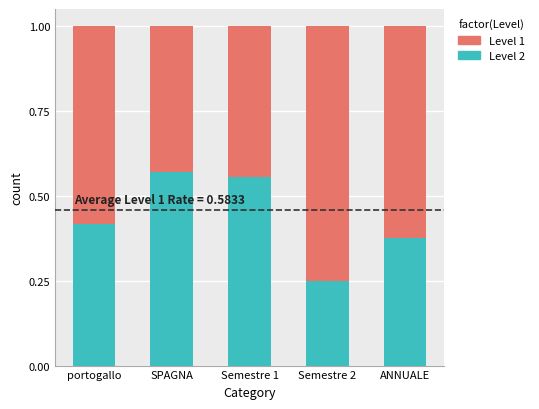

At which label does Level 2 reach its minimum?

Semestre 2